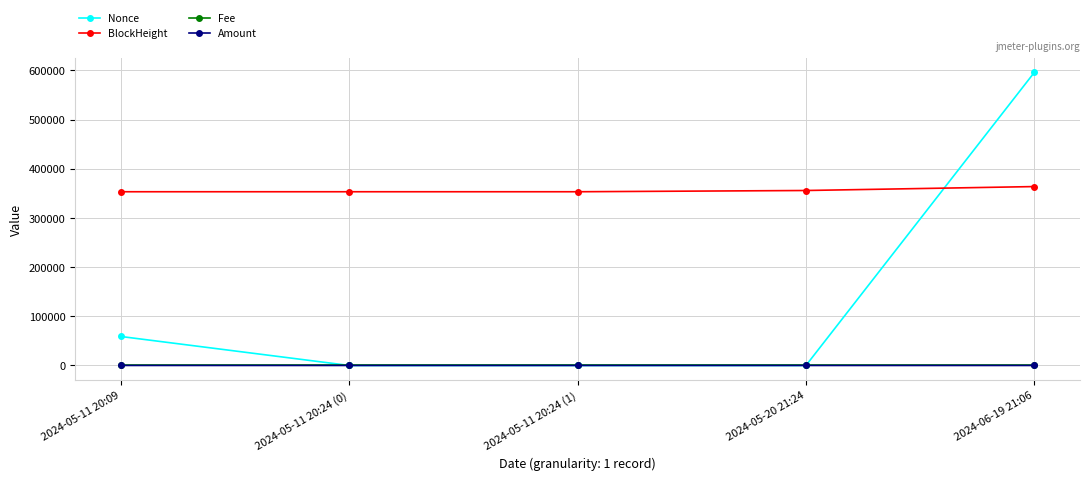

At which label is Nonce closest to 297916?

2024-05-11 20:09